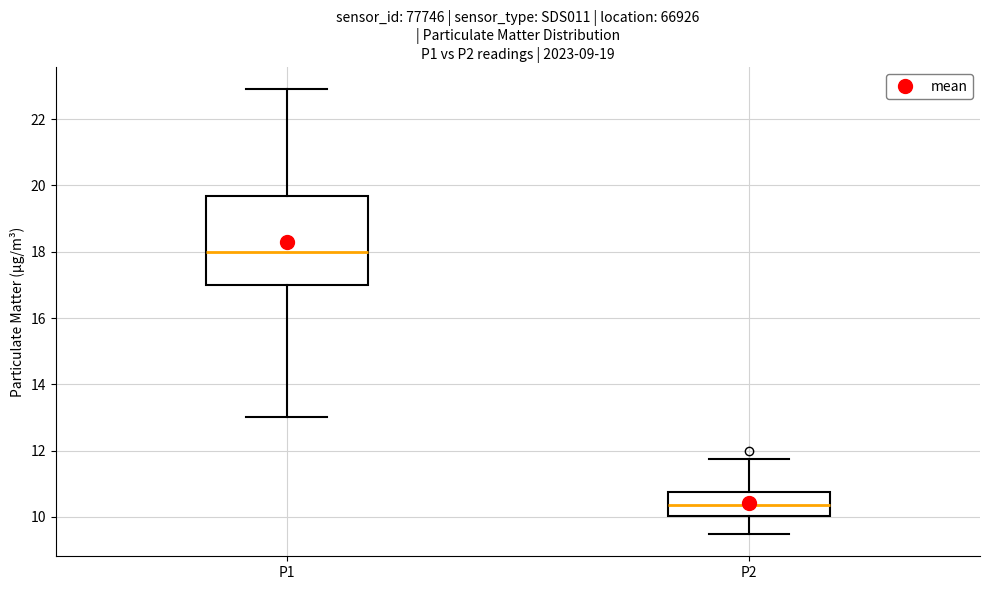

Reading left to right, transcribe this box plot: for each box, give where its median line is, the range the box spans, and where its two whiskers end, as read against the y-axis. The values are not printed on the chart, so give them approximately, as read against the axis.

P1: median 18.0, box 17.0 to 19.6, whiskers 13.0 to 23.0
P2: median 10.4, box 10.0 to 10.8, whiskers 9.4 to 11.8